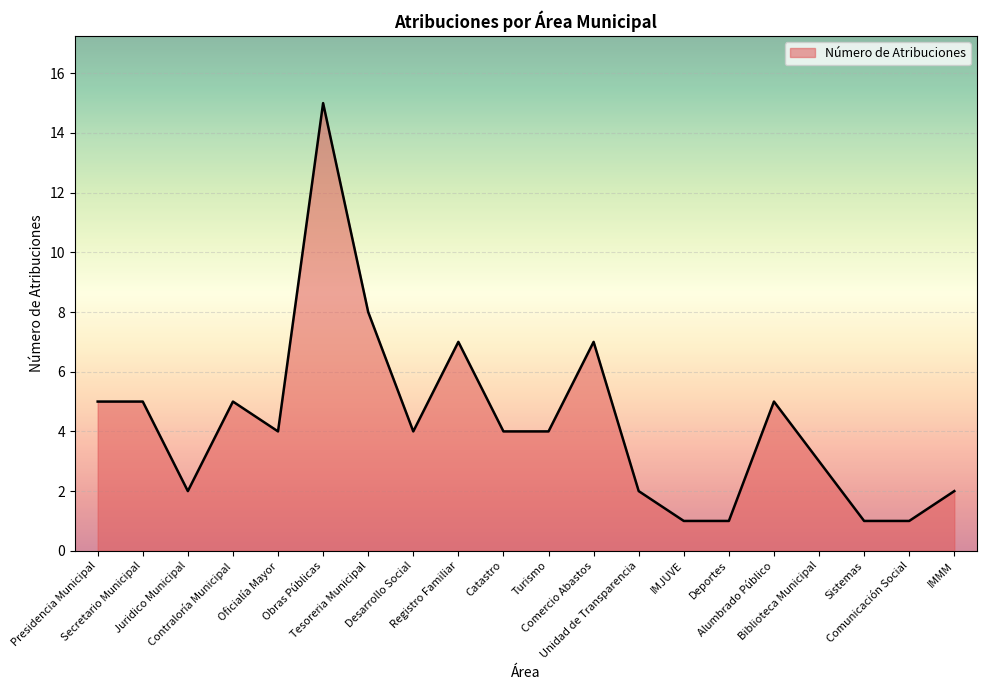

Approximately how many times larger is the value at Deportes compared to Presidencia Municipal?

0.2